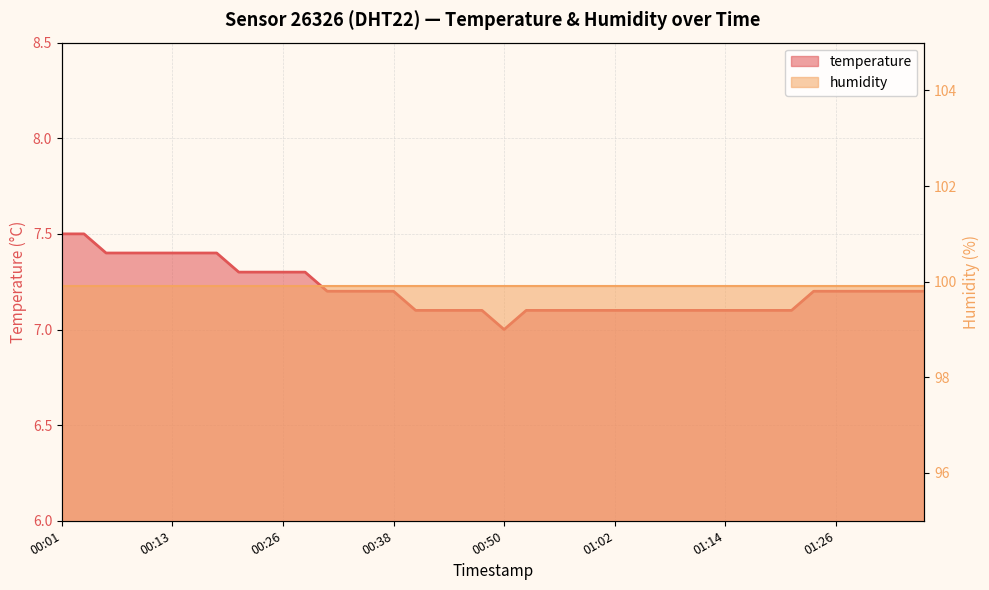

Reading left to right, transcribe all the data shown in this chart.

00:01=7.5	00:04=7.5	00:06=7.4	00:09=7.4	00:11=7.4	00:13=7.4	00:16=7.4	00:18=7.4	00:21=7.3	00:23=7.3	00:26=7.3	00:28=7.3	00:30=7.2	00:33=7.2	00:35=7.2	00:38=7.2	00:40=7.1	00:43=7.1	00:45=7.1	00:47=7.1	00:50=7.0	00:52=7.1	00:55=7.1	00:57=7.1	01:00=7.1	01:02=7.1	01:04=7.1	01:07=7.1	01:09=7.1	01:12=7.1	01:14=7.1	01:17=7.1	01:19=7.1	01:21=7.1	01:24=7.2	01:26=7.2	01:29=7.2	01:31=7.2	01:34=7.2	01:36=7.2